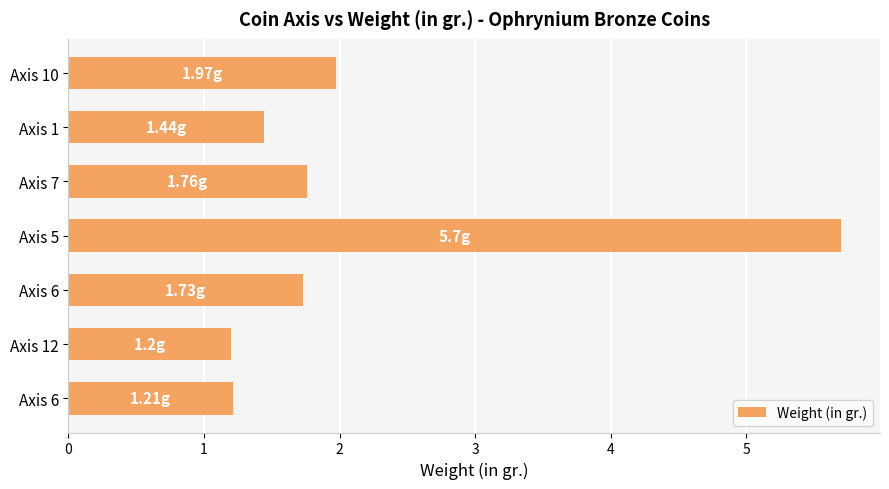

How many bars are there in total?

7